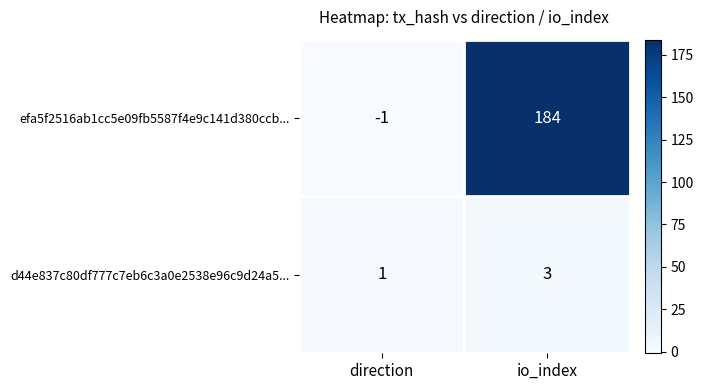

Is the value of efa5f2516ab1cc5e09fb5587f4e9c141d380ccb... at io_index greater than the value of d44e837c80df777c7eb6c3a0e2538e96c9d24a5... at direction?

Yes